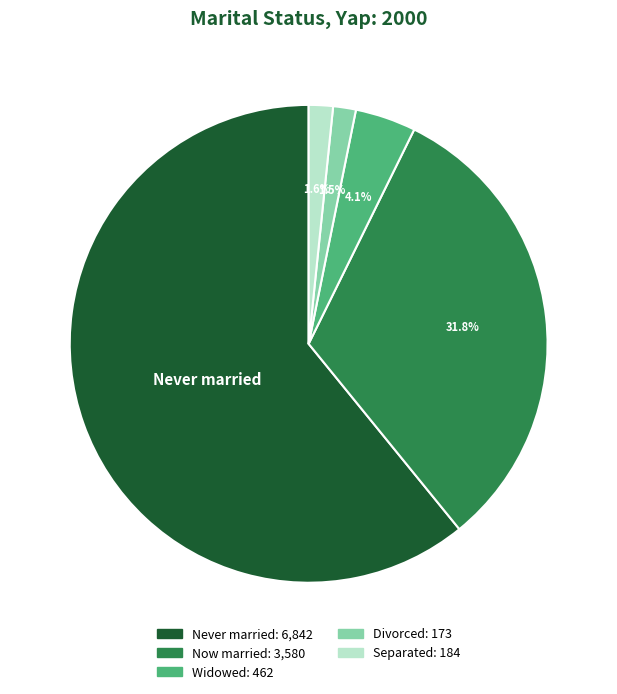

To the nearest percent, what is the average slice percentage?

20%